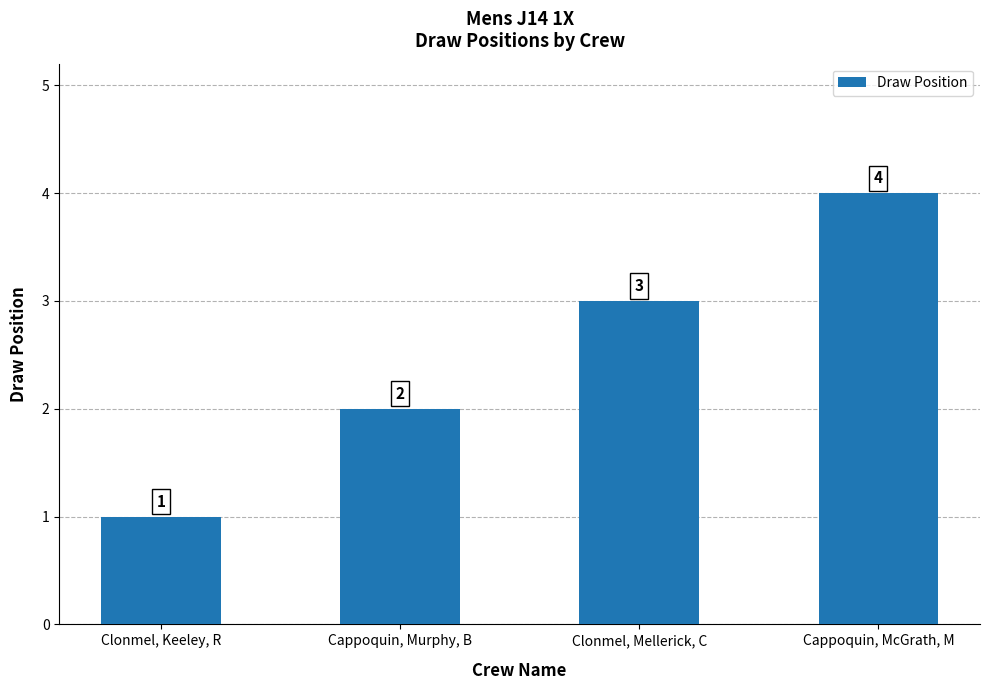

Rank the categories by value from lowest to highest.

Clonmel, Keeley, R, Cappoquin, Murphy, B, Clonmel, Mellerick, C, Cappoquin, McGrath, M